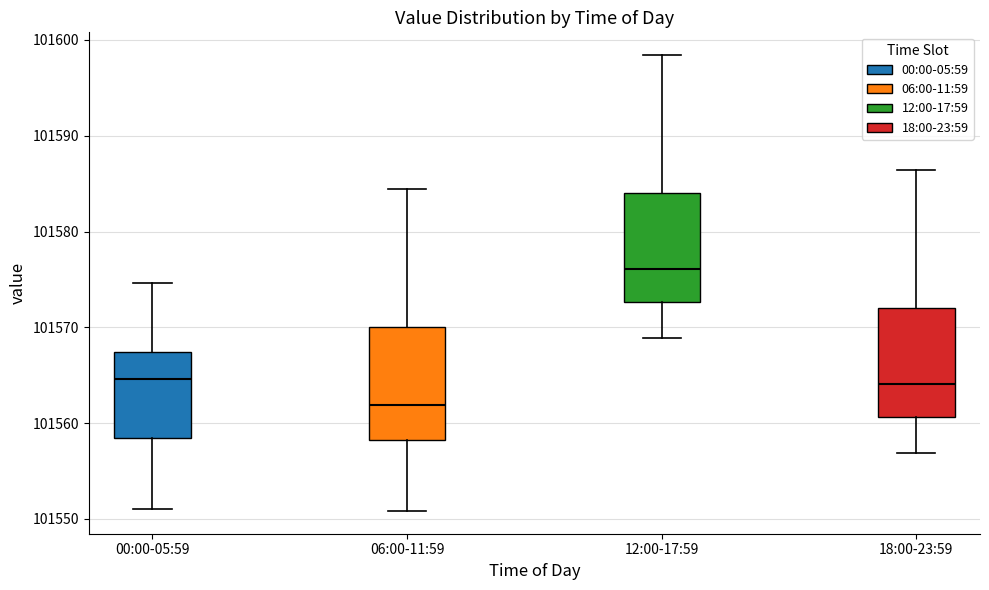

Reading left to right, read every box against the y-axis: the position of its median line, the range the box covers, and the ends of its whiskers. The values are not printed on the chart, so give them approximately, as read against the axis.

00:00-05:59: median 101565, box 101558 to 101567, whiskers 101551 to 101575
06:00-11:59: median 101562, box 101558 to 101570, whiskers 101551 to 101584
12:00-17:59: median 101576, box 101573 to 101584, whiskers 101569 to 101598
18:00-23:59: median 101564, box 101561 to 101572, whiskers 101557 to 101586